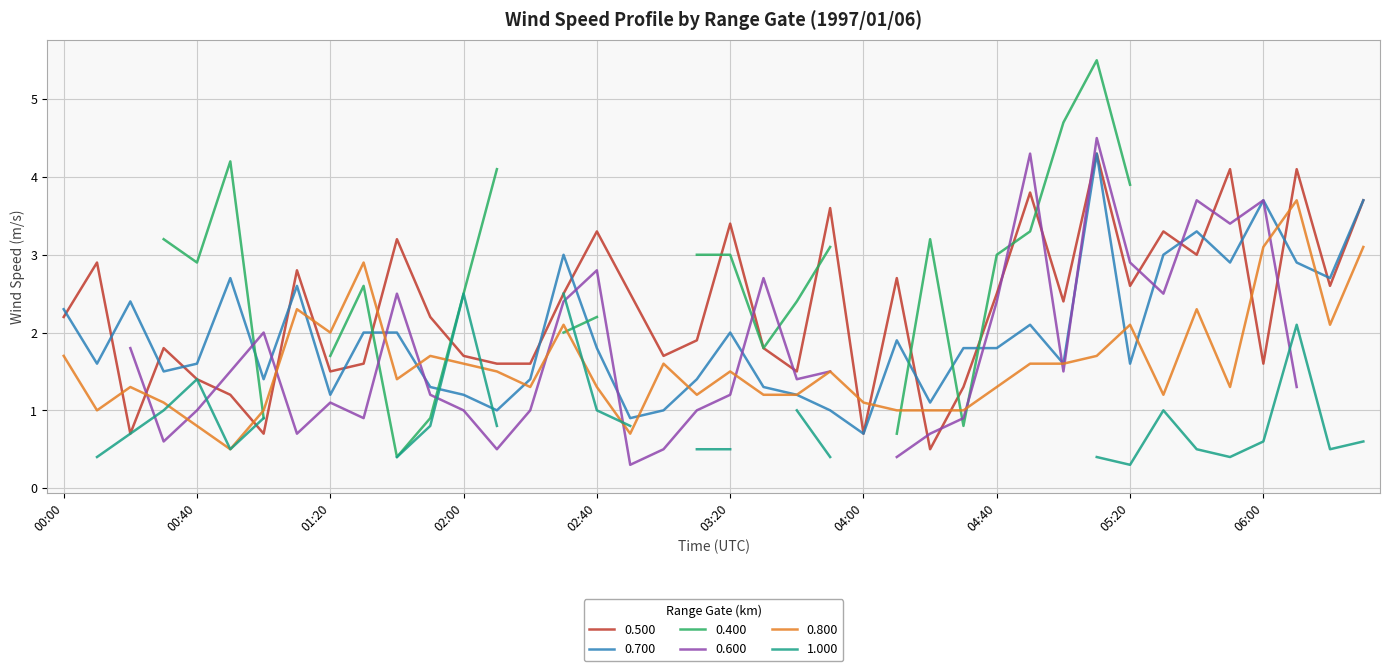

True or false: 0.700 has a value of 4.4 at 01:10.

False